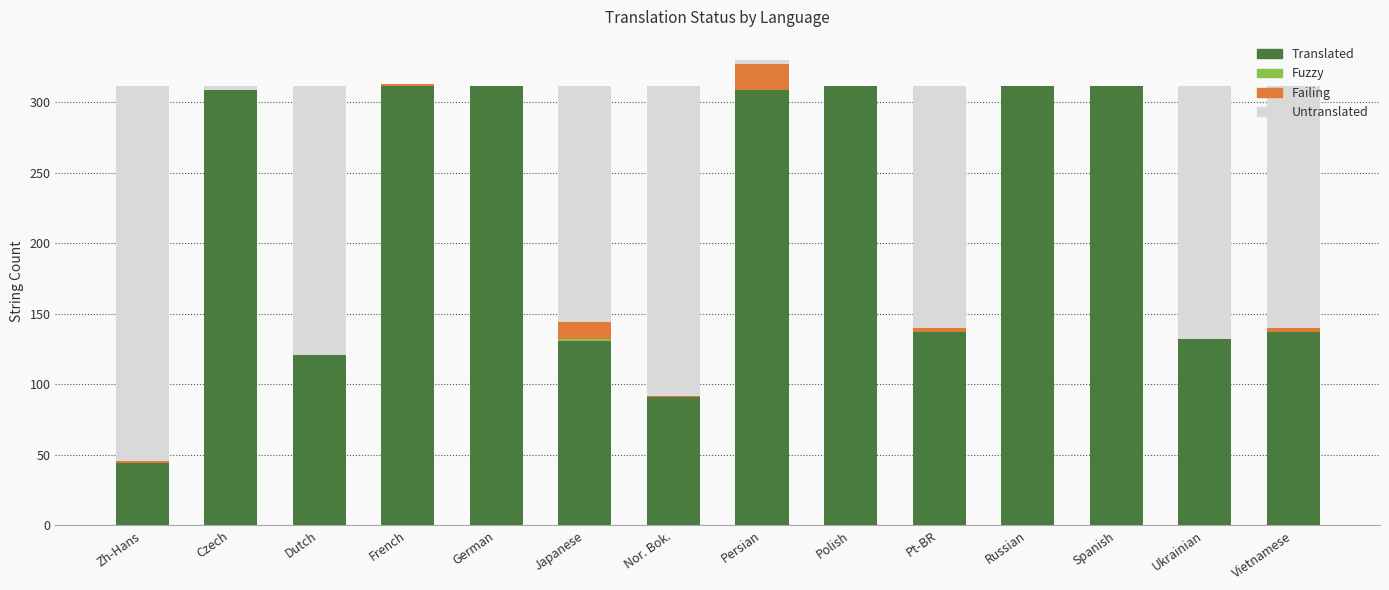

The Translated series shows 457 at Czech. True or false?

False